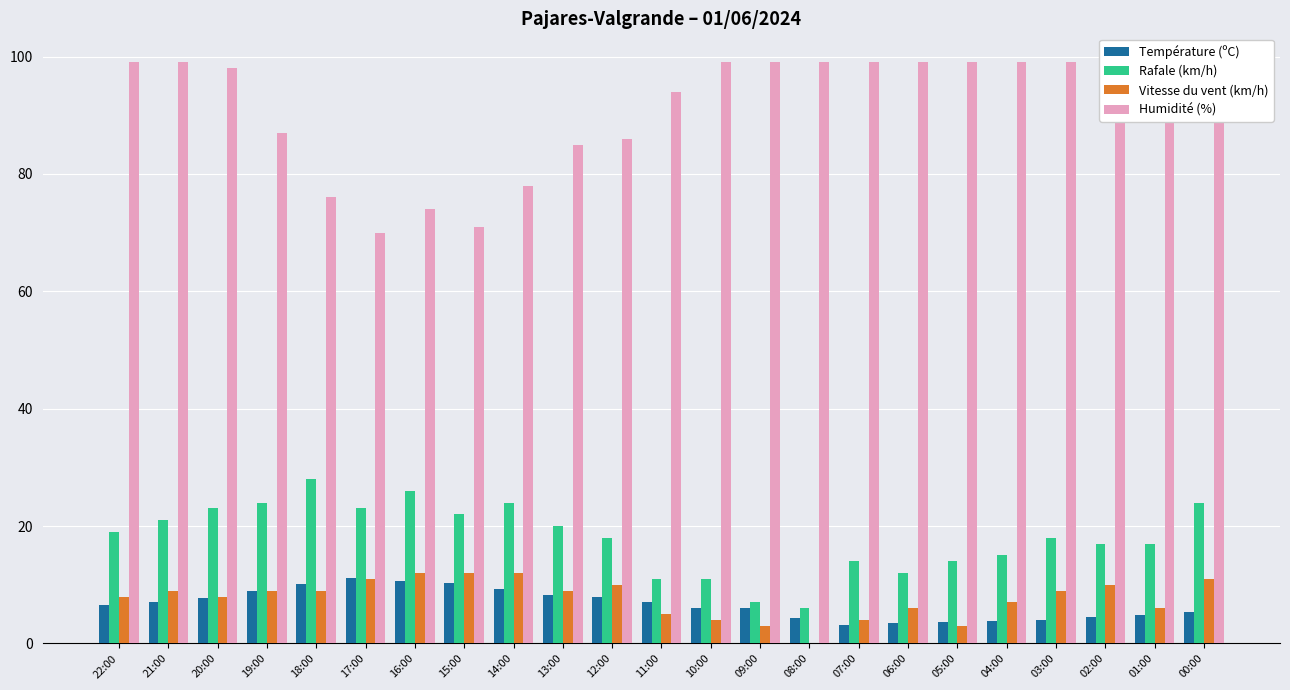

Which series has the largest total across all categories?

Humidité (%)